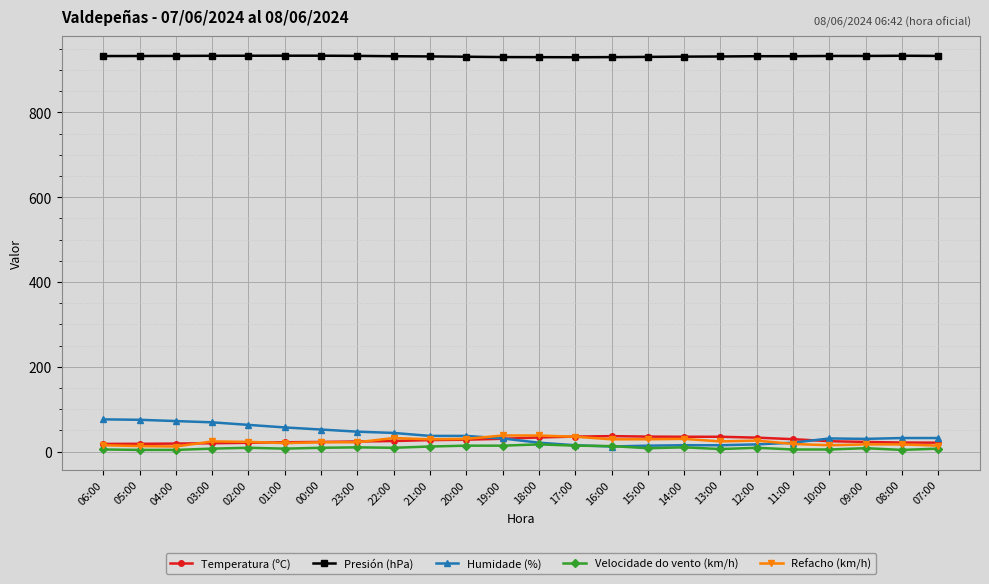

What is the sum of all Velocidade do vento (km/h) values?

210.0